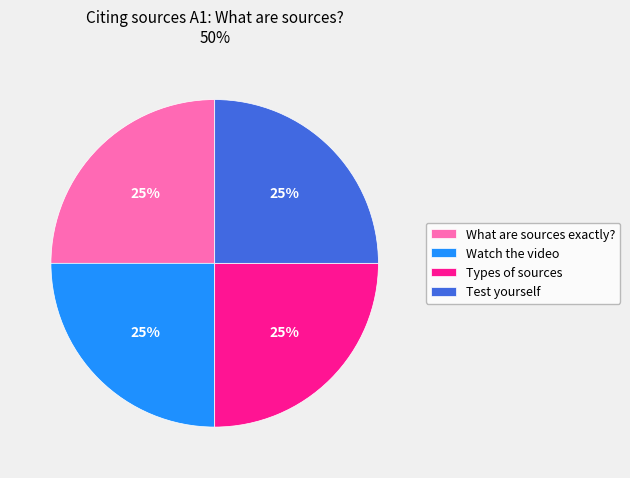

Count the number of slices in the pie.

4